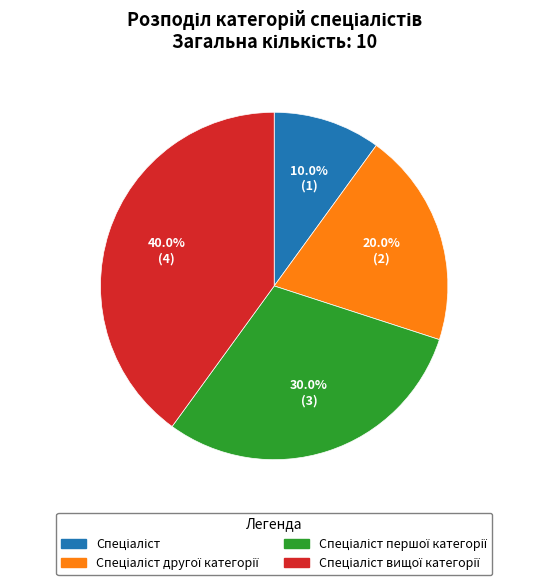

Is there a majority slice in this chart?

No